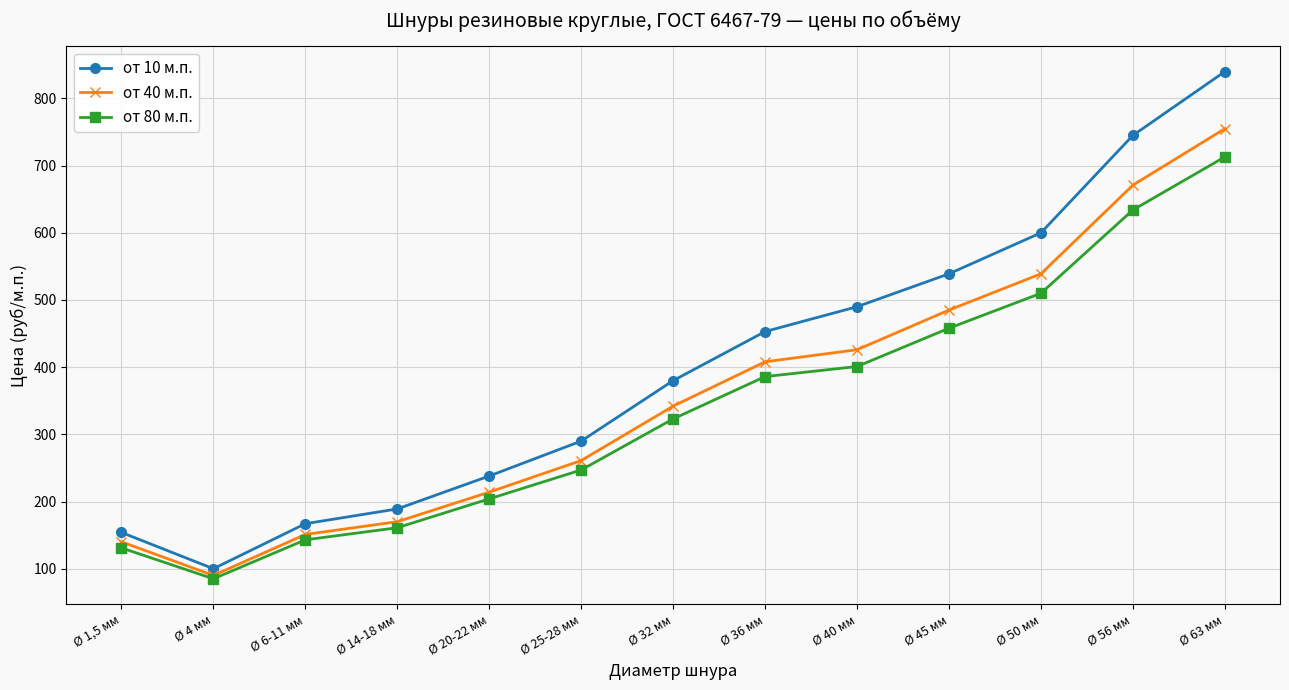

Rank the categories by от 40 м.п. value from highest to lowest.

Ø 63 мм, Ø 56 мм, Ø 50 мм, Ø 45 мм, Ø 40 мм, Ø 36 мм, Ø 32 мм, Ø 25-28 мм, Ø 20-22 мм, Ø 14-18 мм, Ø 6-11 мм, Ø 1,5 мм, Ø 4 мм